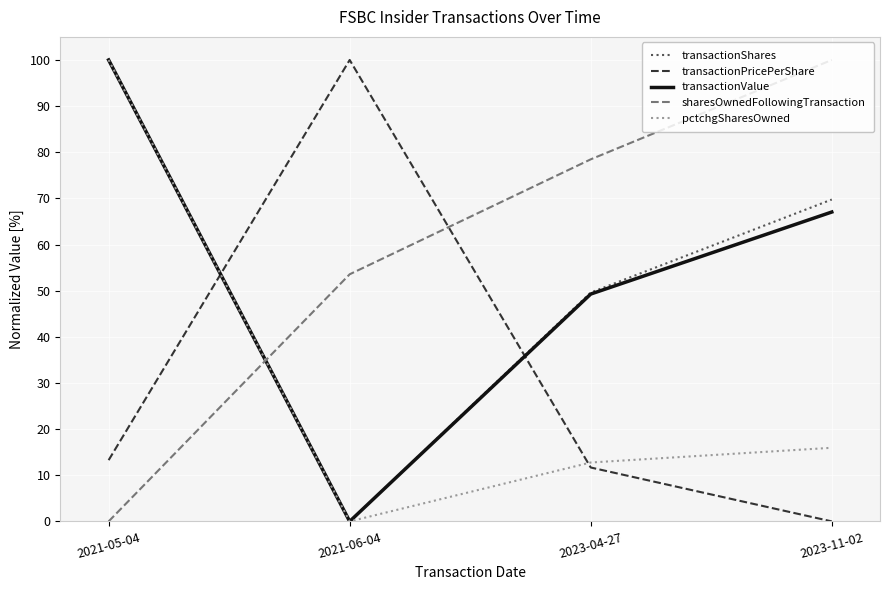

At 2023-11-02, list the series in order from largest to smallest.

sharesOwnedFollowingTransaction, transactionShares, transactionValue, pctchgSharesOwned, transactionPricePerShare